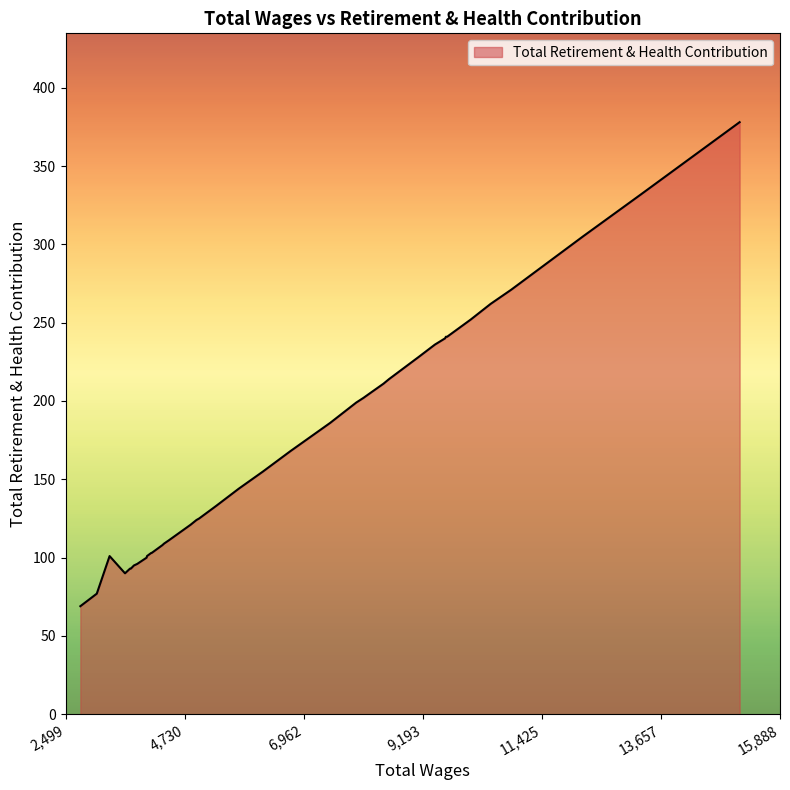

What is the maximum value shown in the chart?

378